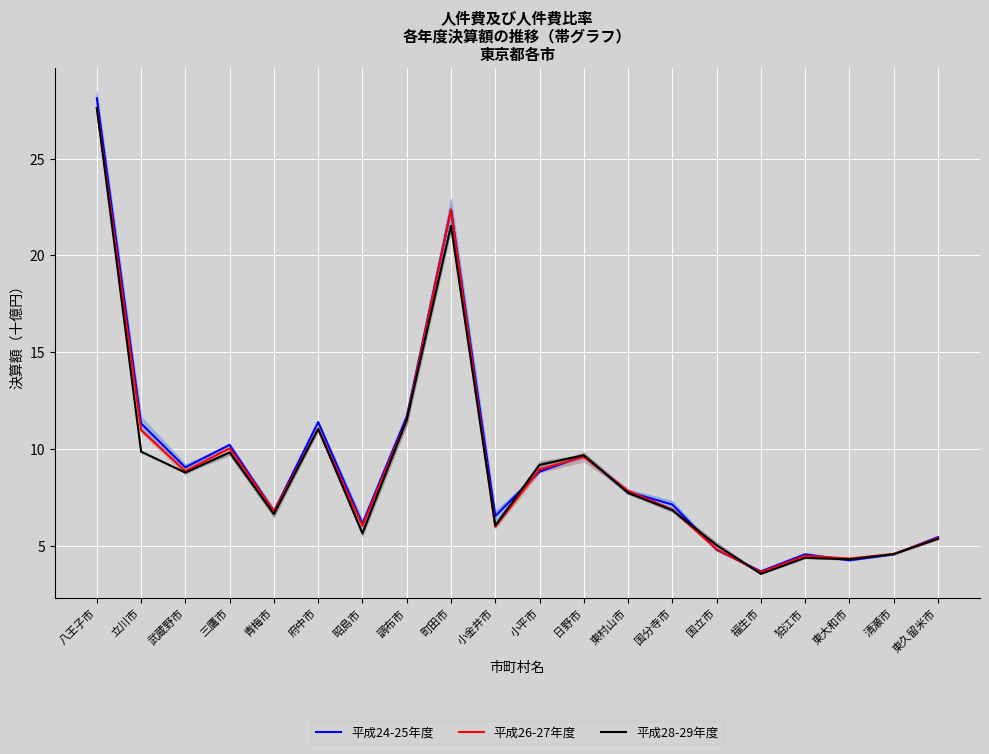

What is the total value across all series at 国分寺市?

20.9